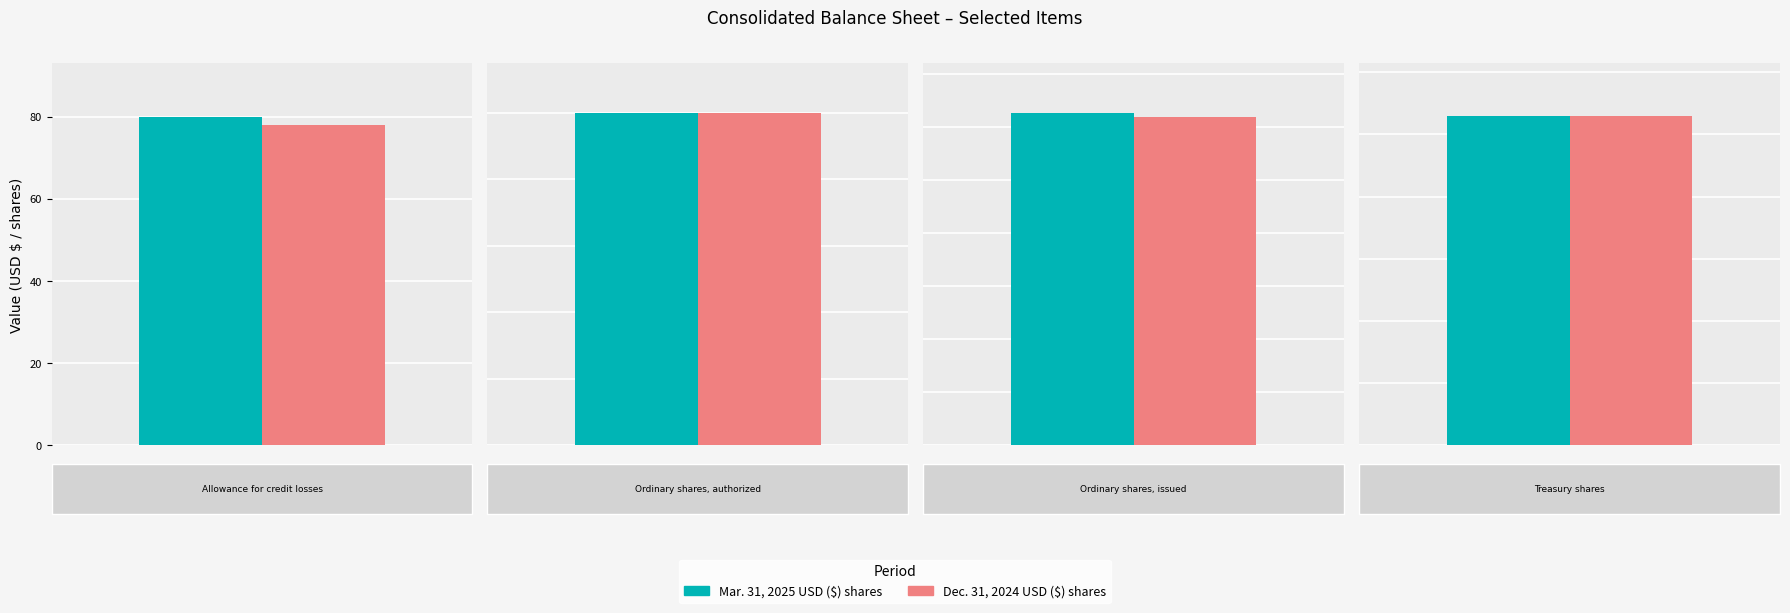

Which series has the largest total across all categories?

Mar. 31, 2025 USD ($) shares